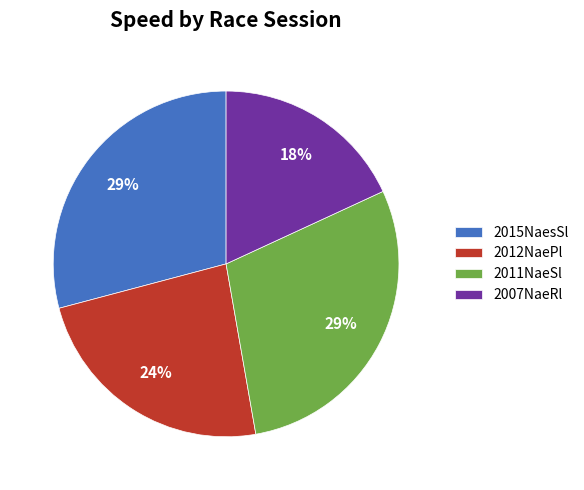

Which category has the smallest portion of the pie?

2007NaeRl